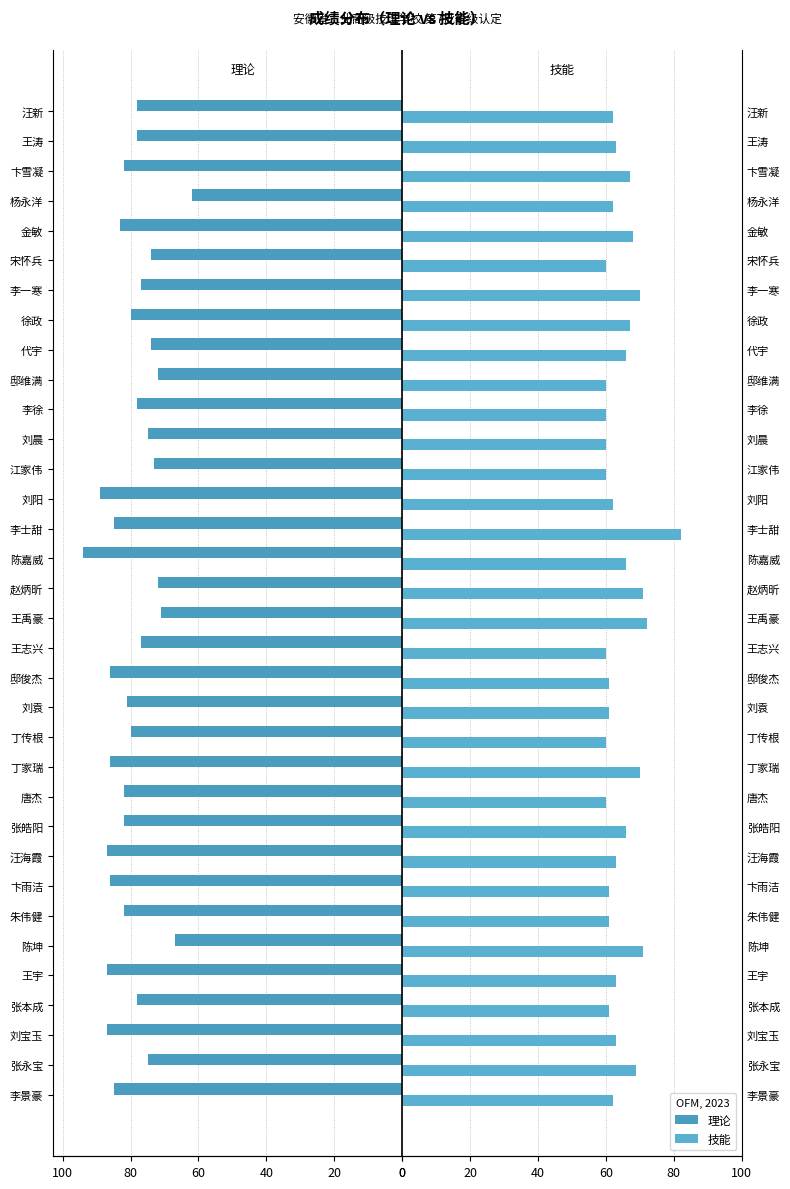

At 王志兴, list the series in order from largest to smallest.

技能, 理论